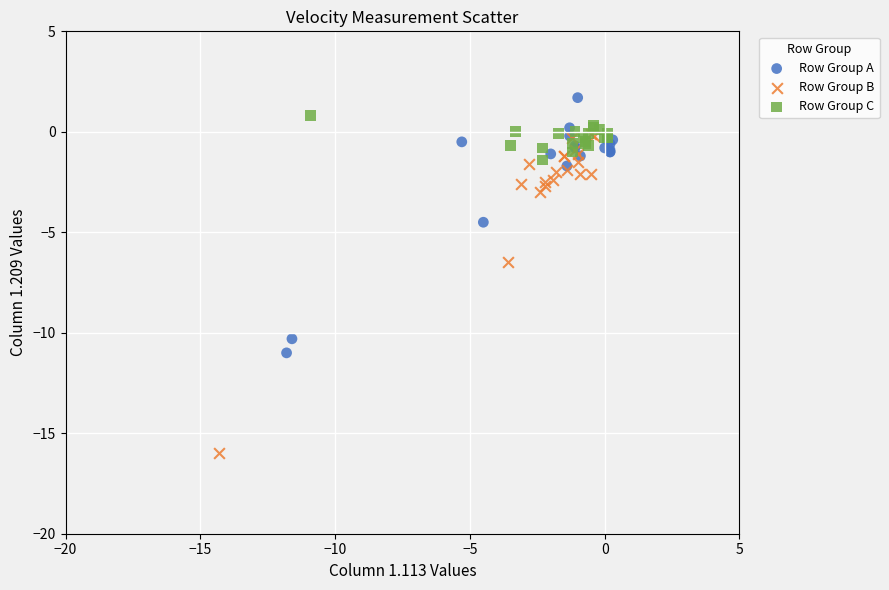

Which series reaches the minimum Y coordinate?

Row Group B